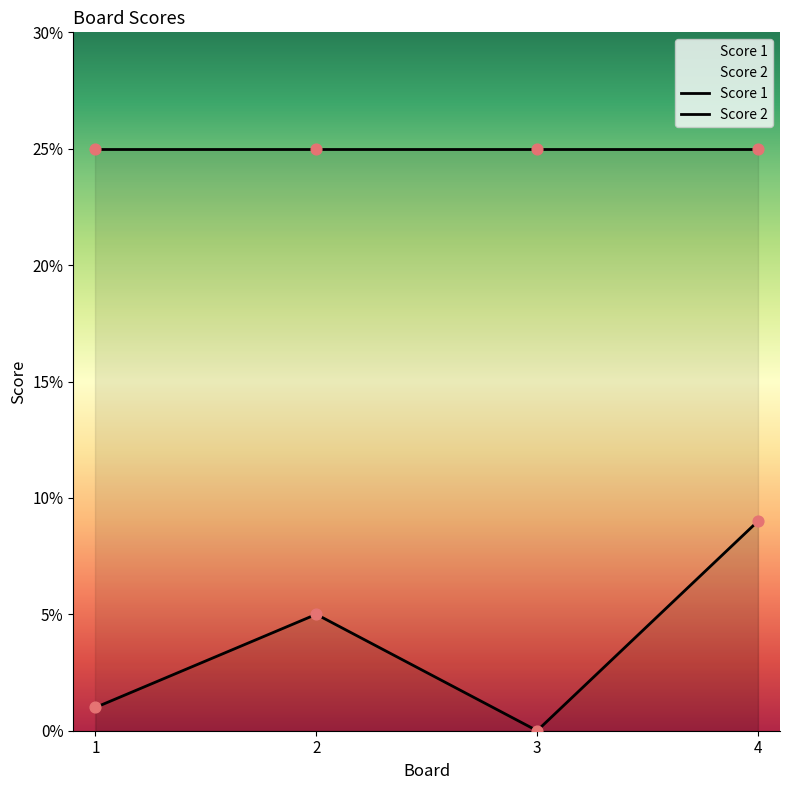

Which has a higher value, 4 or 3?

4